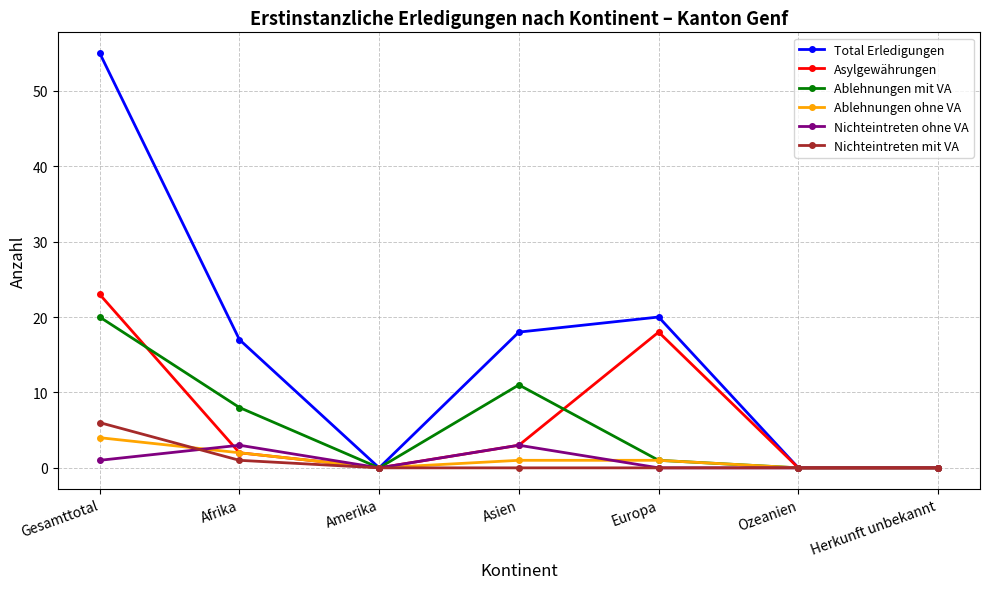

Is it true that Ablehnungen ohne VA equals 0 at Ozeanien?

True